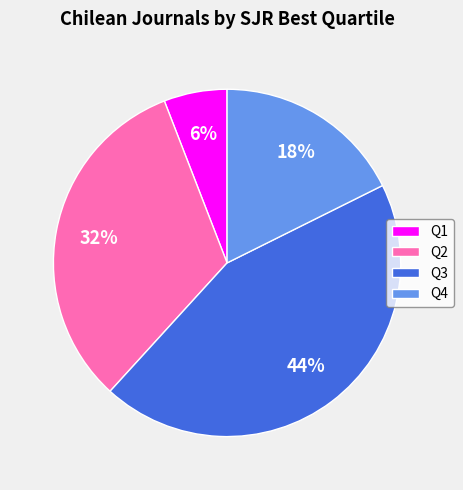

Do Q1 and Q2 together represent more than half of the pie?

No